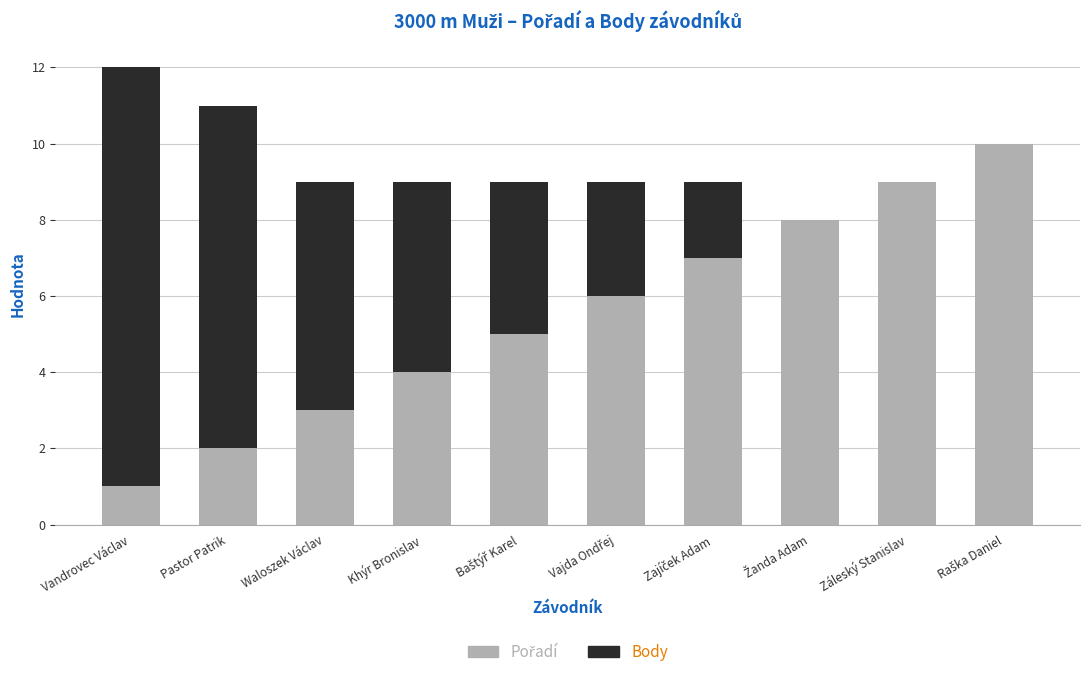

At which category is the sum across all series the highest?

Vandrovec Václav